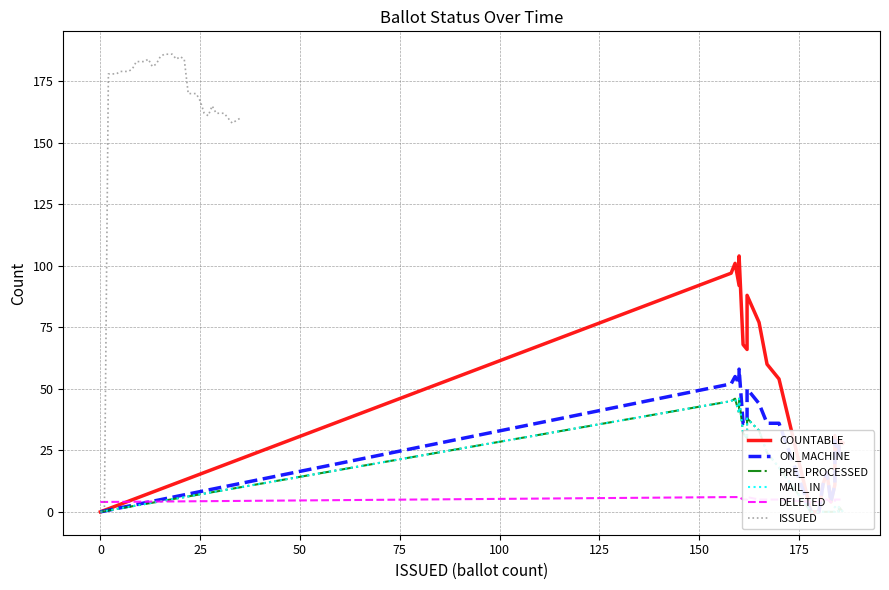

What is the sum of all PRE_PROCESSED values?

470